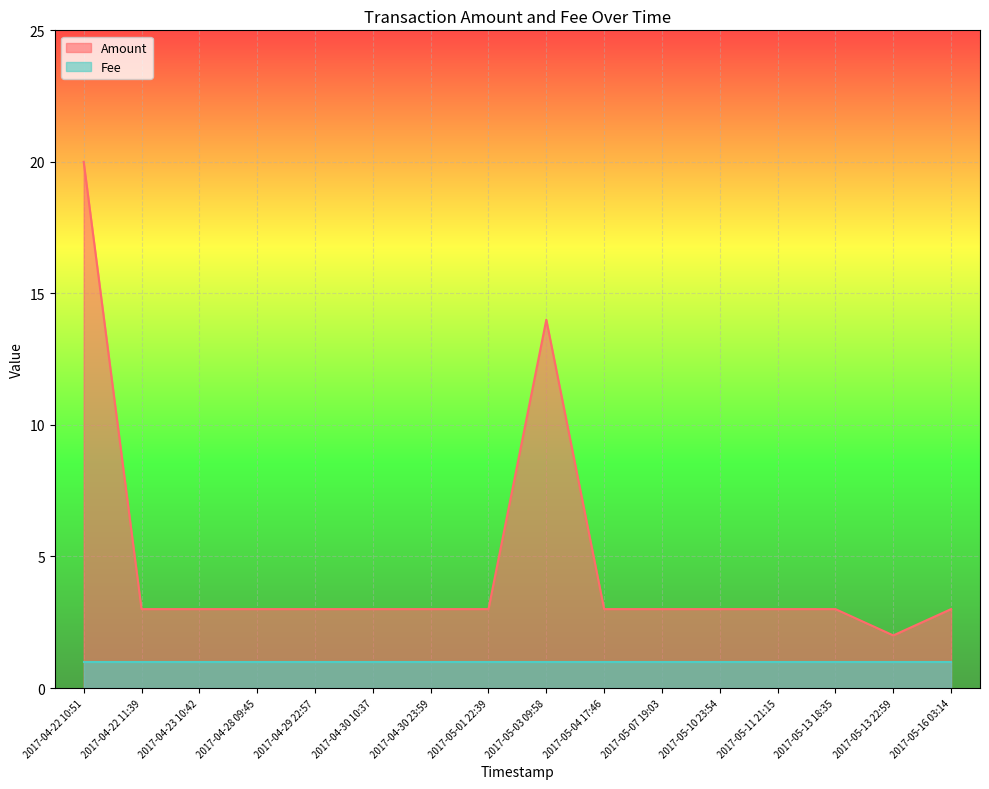

Rank the categories by value from highest to lowest.

2017-04-22 10:51, 2017-05-03 09:58, 2017-04-22 11:39, 2017-04-23 10:42, 2017-04-28 09:45, 2017-04-29 22:57, 2017-04-30 10:37, 2017-04-30 23:59, 2017-05-01 22:39, 2017-05-04 17:46, 2017-05-07 19:03, 2017-05-10 23:54, 2017-05-11 21:15, 2017-05-13 18:35, 2017-05-16 03:14, 2017-05-13 22:59